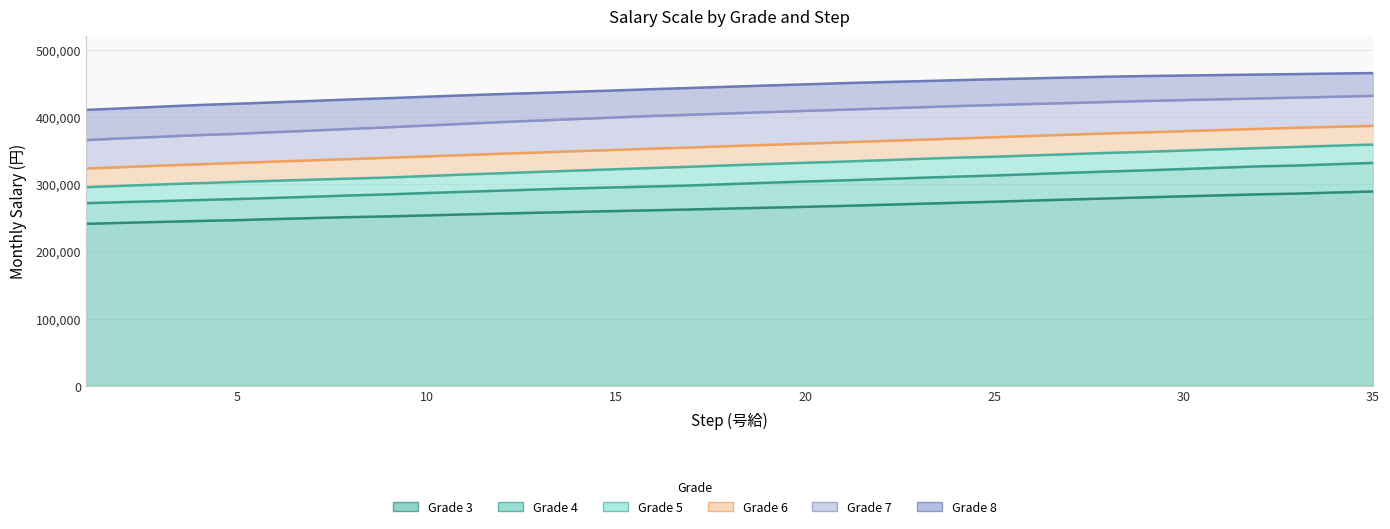

What is the sum of the Grade 5 values at 9 and 15?

631900